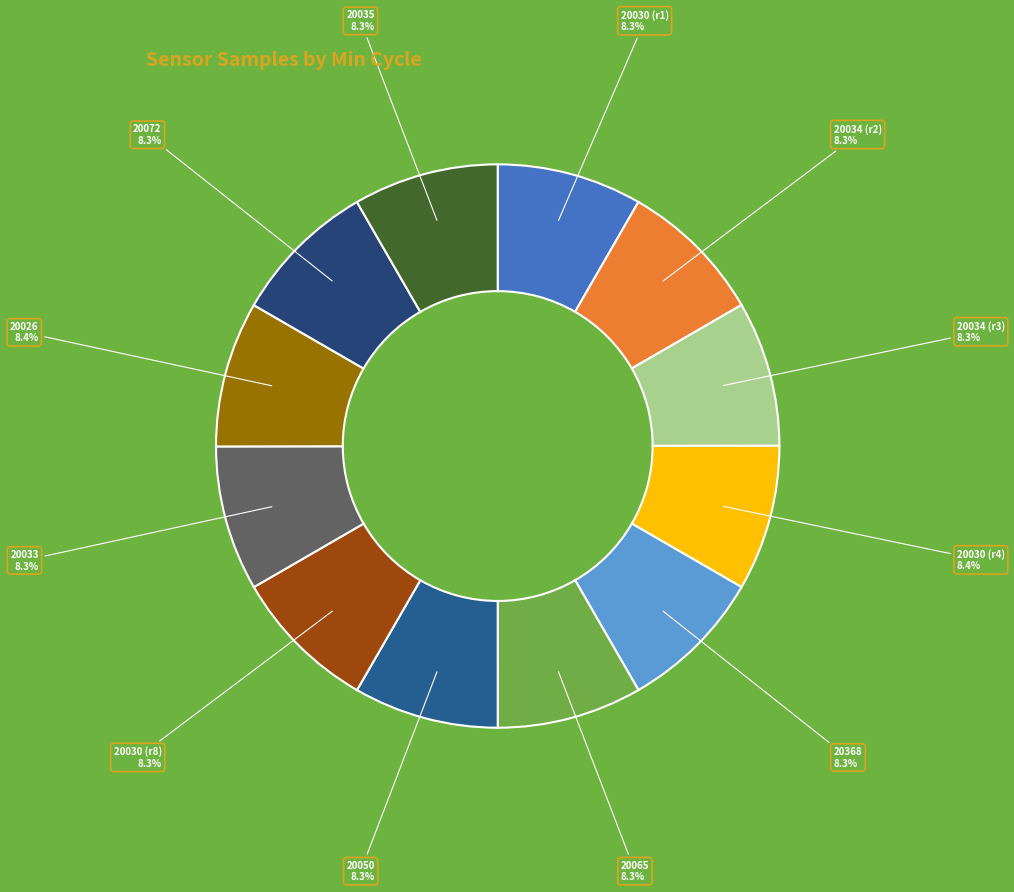

Does any single category account for the majority?

No